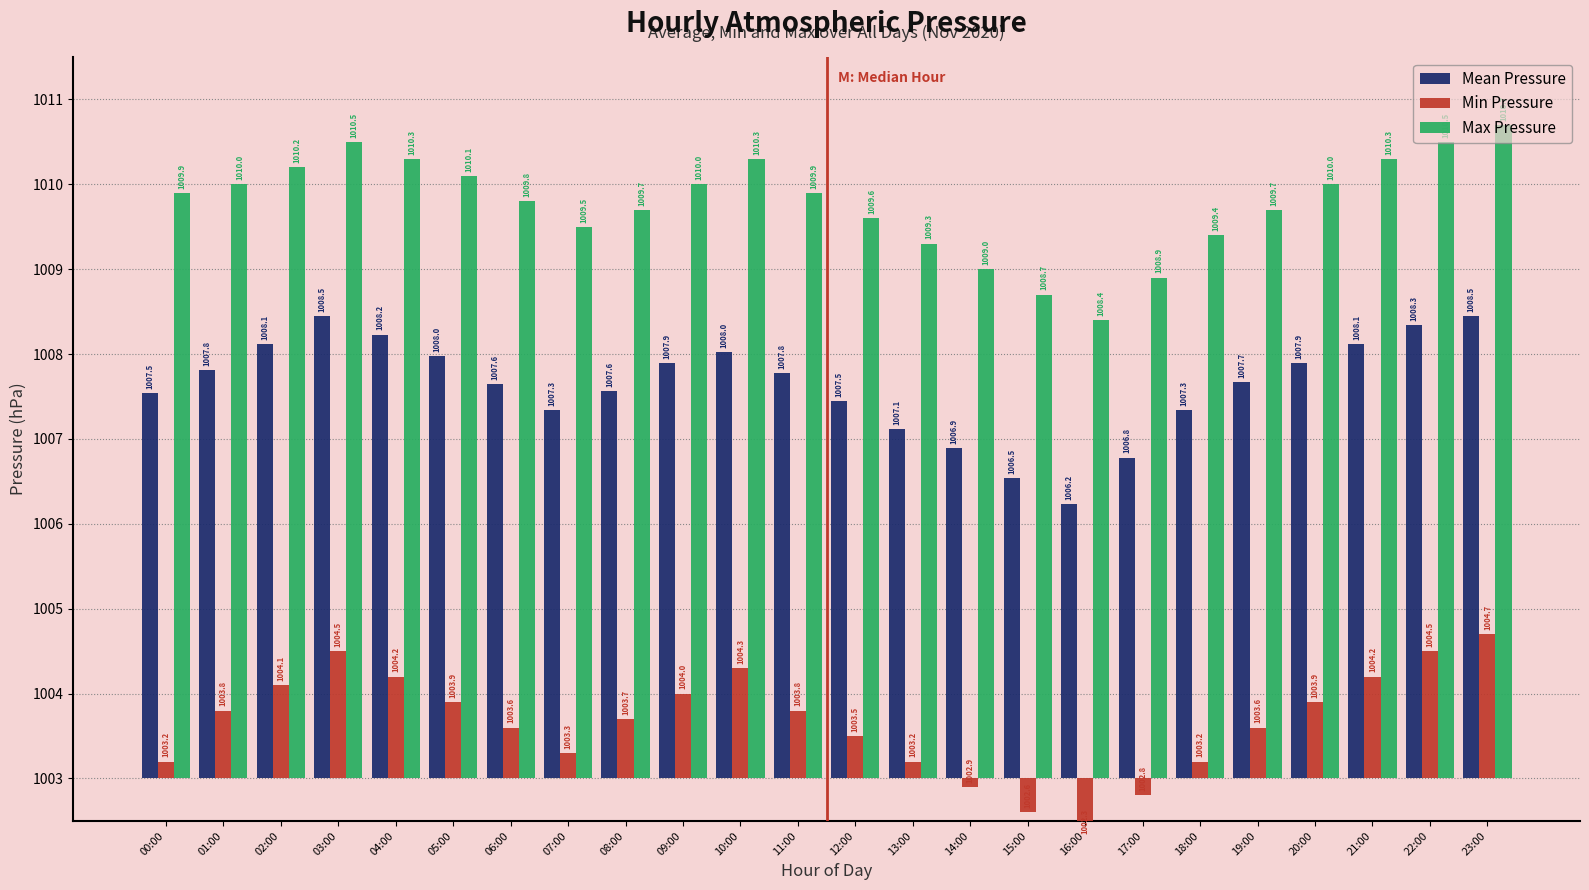

List the series in order of their overall mean, highest first.

Max Pressure, Mean Pressure, Min Pressure